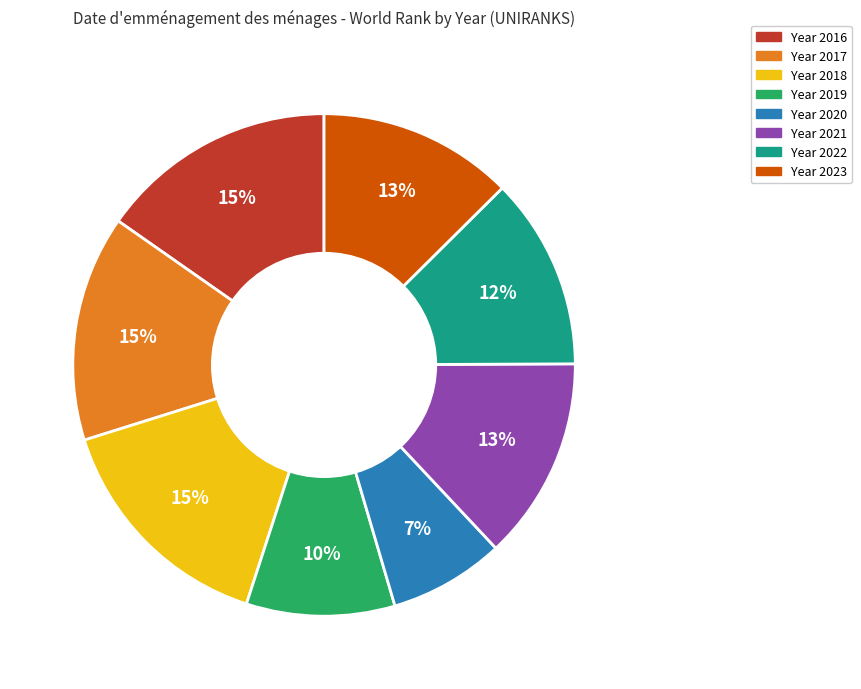

Does any single category account for the majority?

No